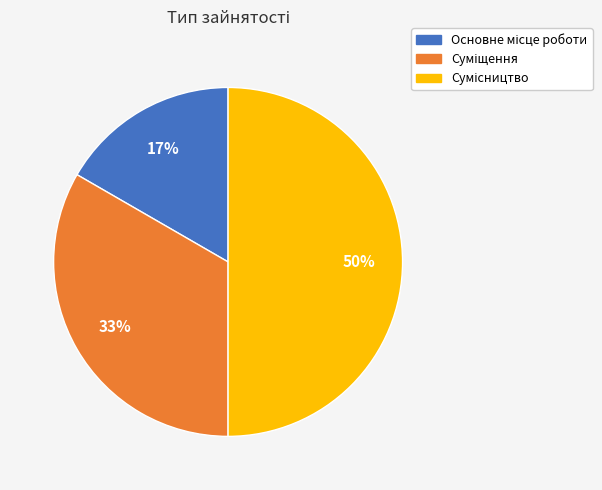

To the nearest percent, what is the average slice percentage?

33%